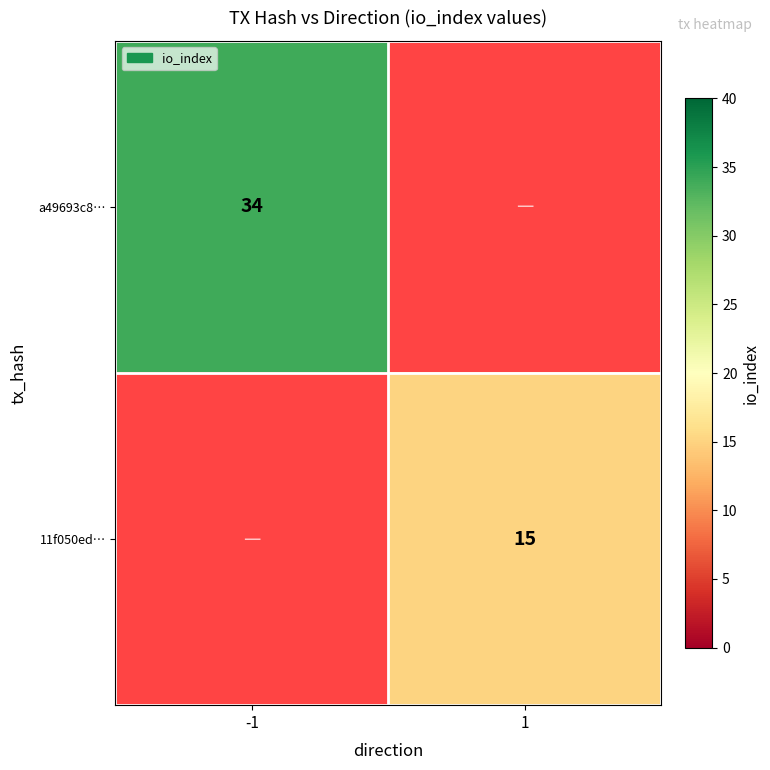

At -1, list the series in order from smallest to largest.

a49693c8…, 11f050ed…